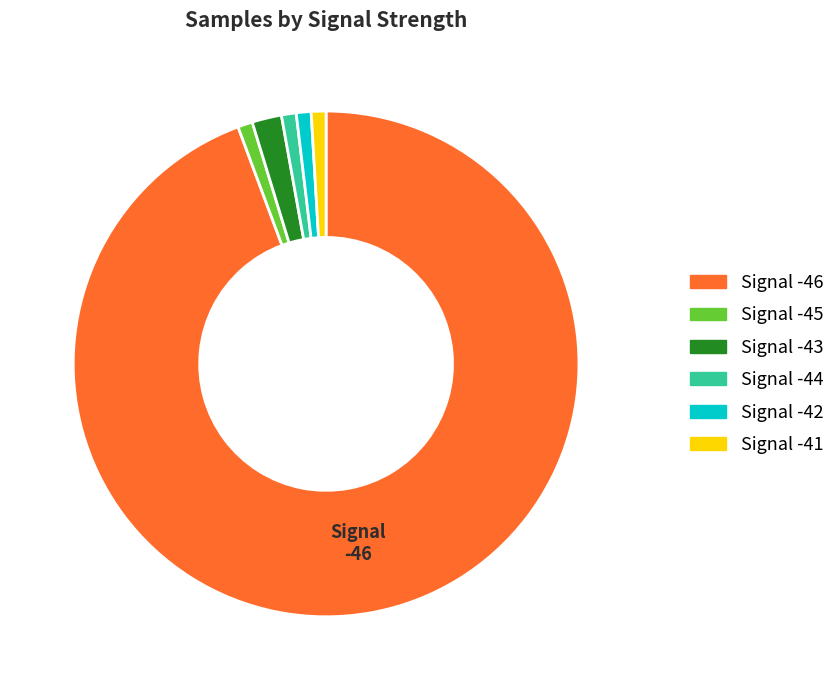

Is there a majority slice in this chart?

Yes